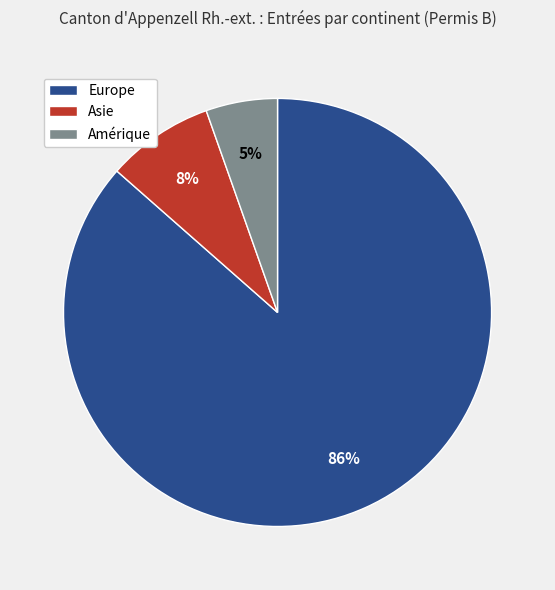

To the nearest percent, what is the average slice percentage?

33%